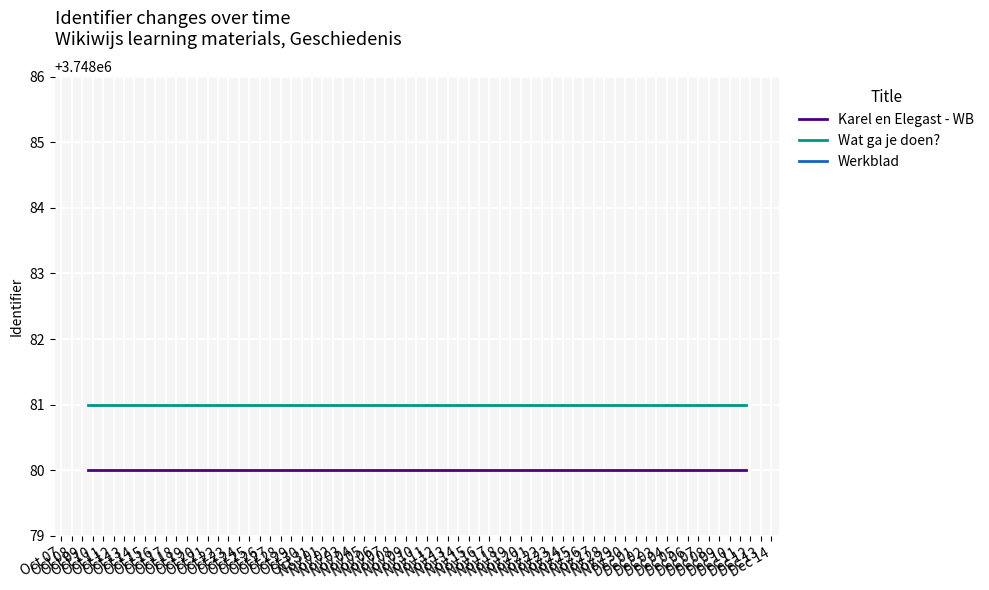

What is the spread (max minus min) of values at Oct 08?

5